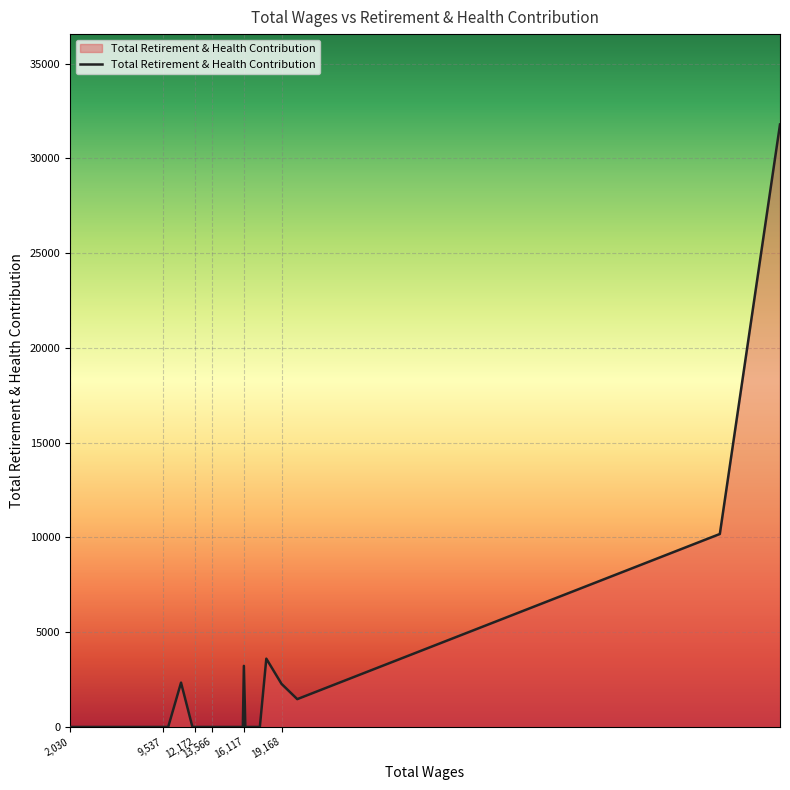

What is the difference between the maximum and minimum values?

31795